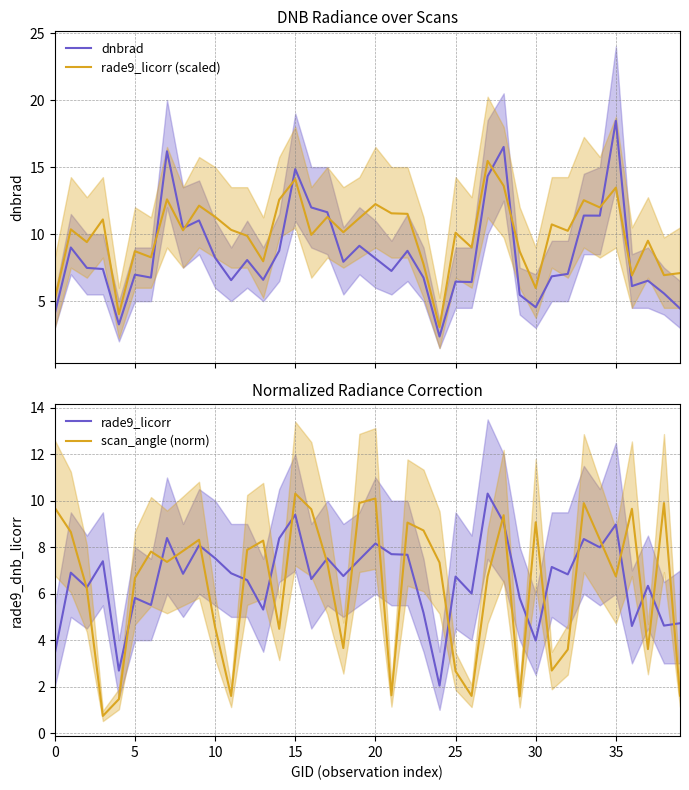

What is the minimum value for rade9_licorr (scaled)?

3.1